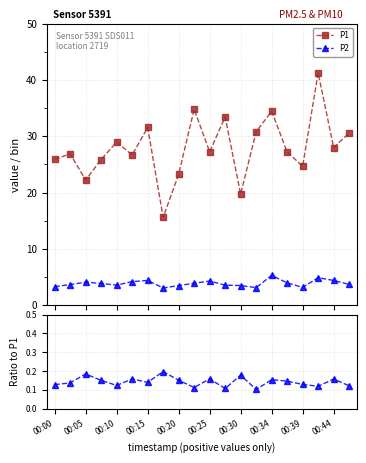

True or false: P2 and P2/P1 cross at least once.

False